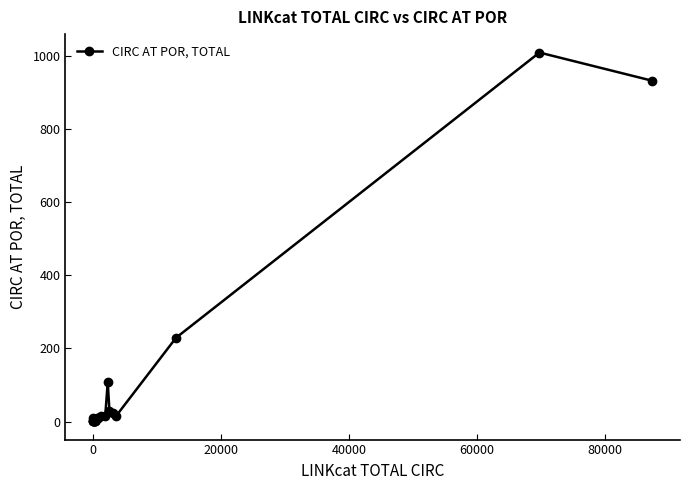

What is the sum of all values?

2443